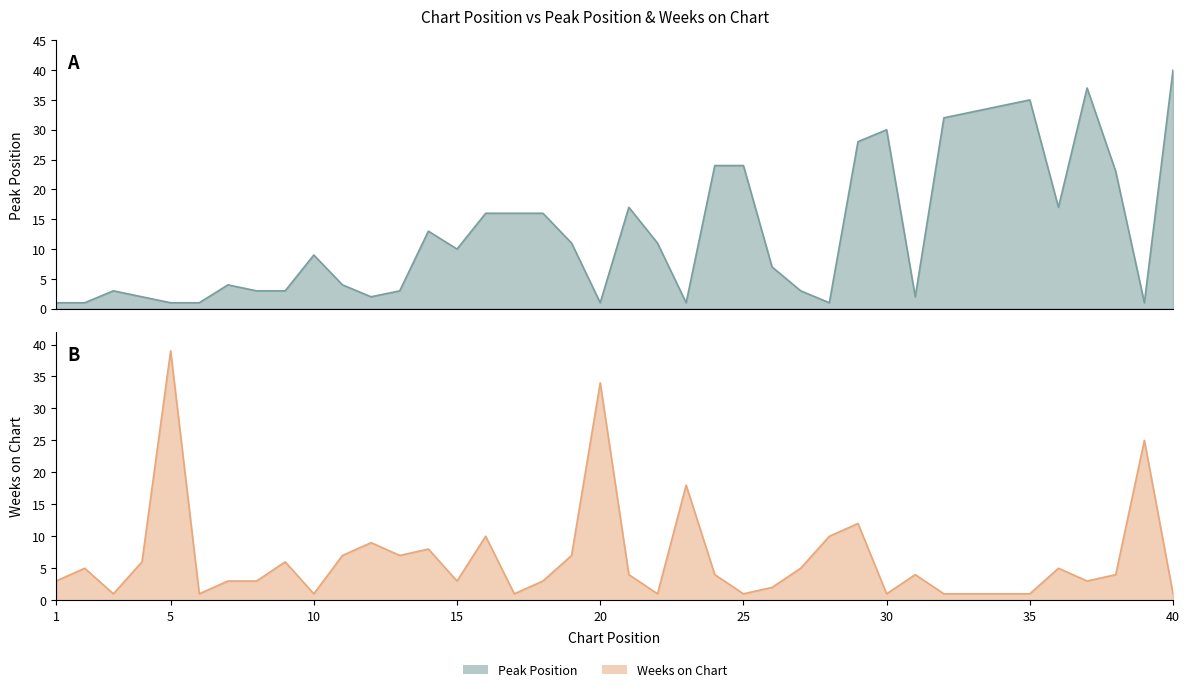

Rank the series by their maximum value, from lowest to highest.

Weeks on Chart, Peak Position